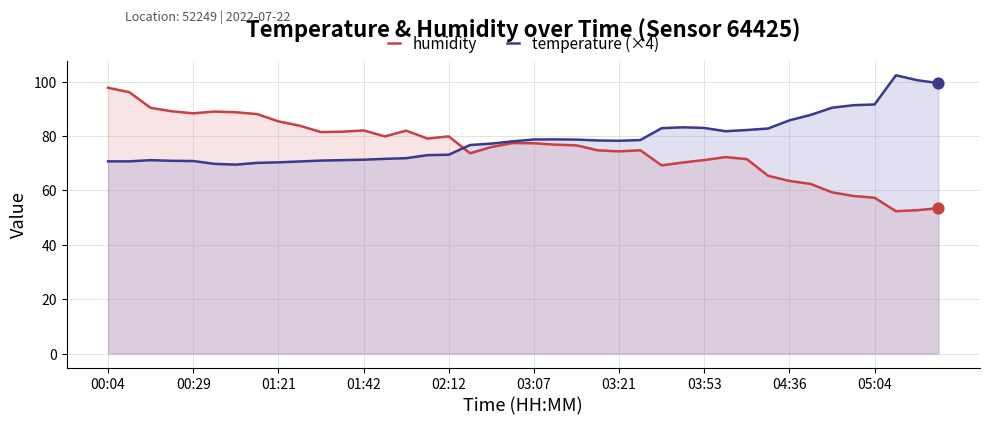

Which series contains the lowest Y value?

humidity